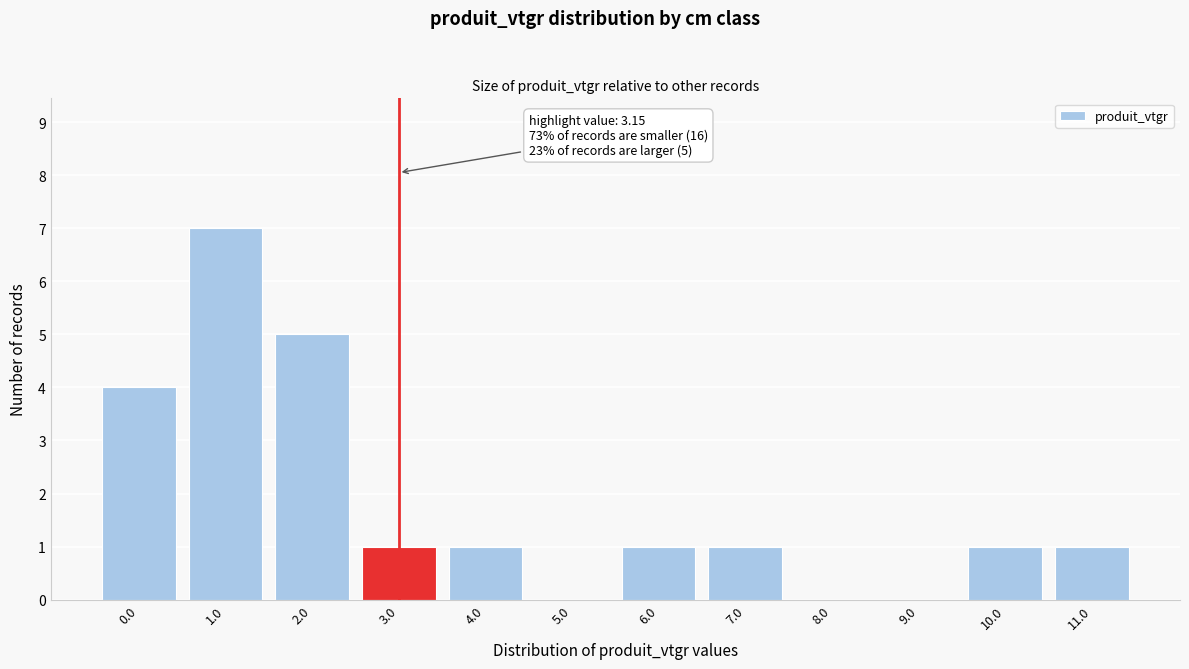

Reading left to right, what are all the values shown in this chart?

0.0=4	1.0=7	2.0=5	3.0=1	4.0=1	5.0=0	6.0=1	7.0=1	8.0=0	9.0=0	10.0=1	11.0=1